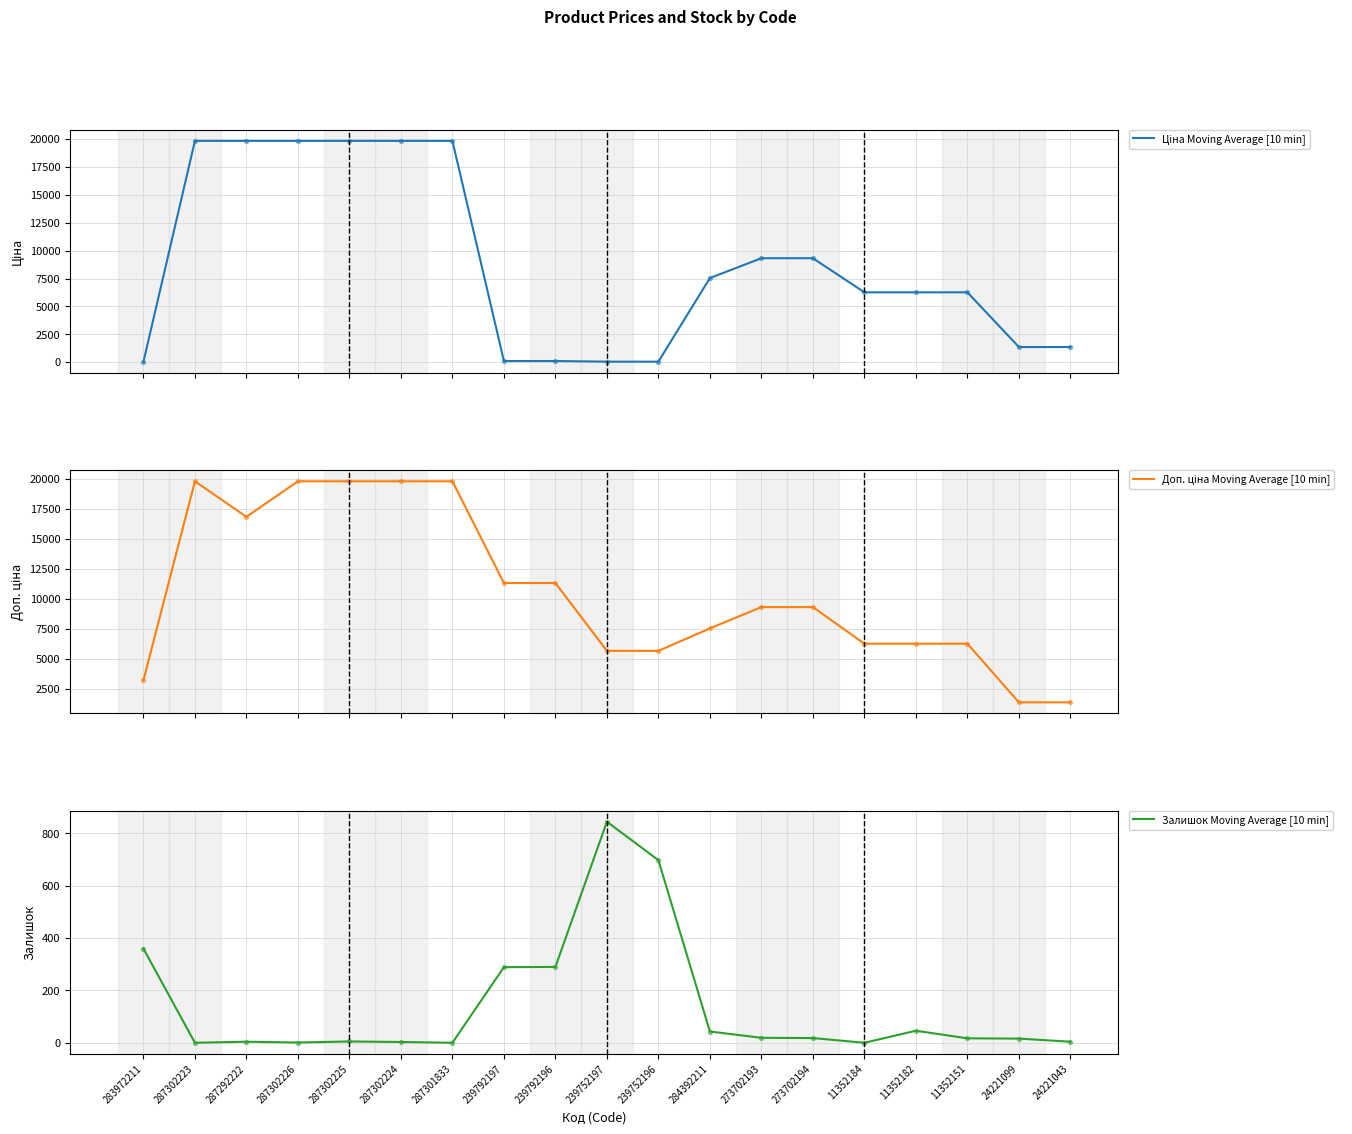

What is the total value across all series at 239792196?

11737.3